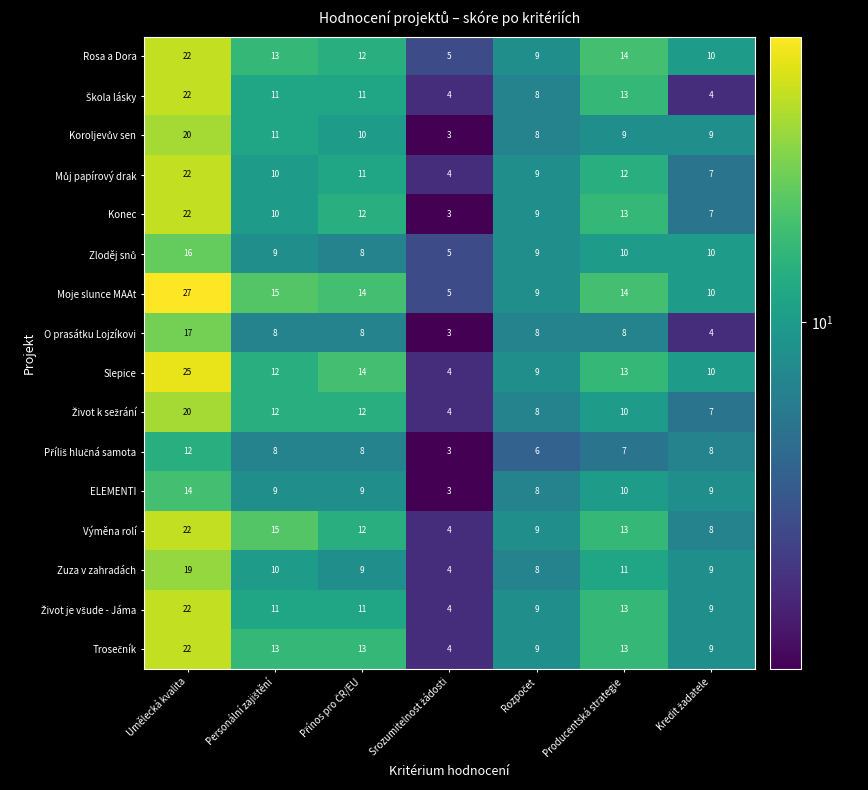

The Konec series shows 22 at Umělecká kvalita. True or false?

True